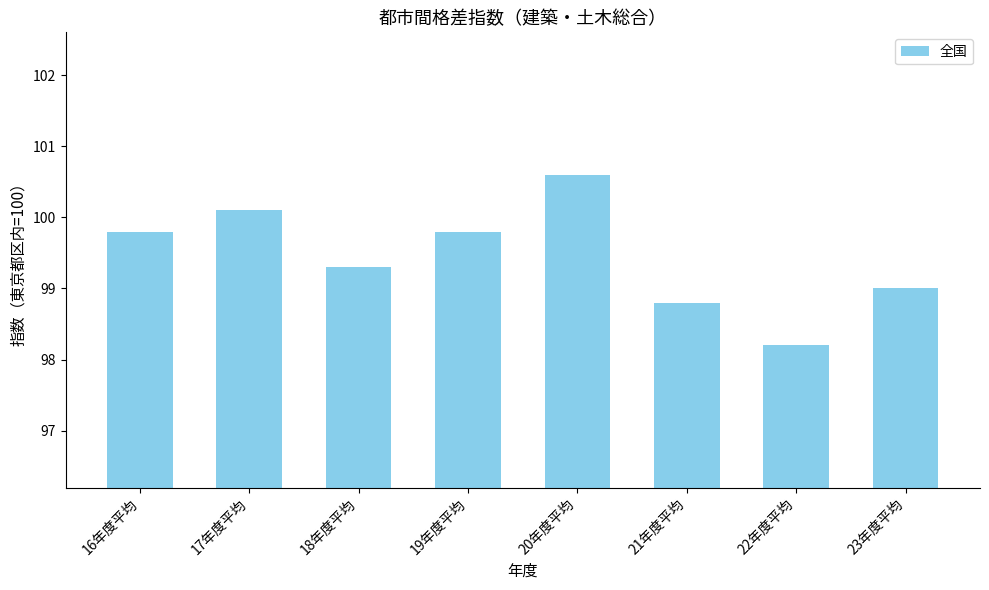

The chart shows a value of 99.0 at 23年度平均. True or false?

True